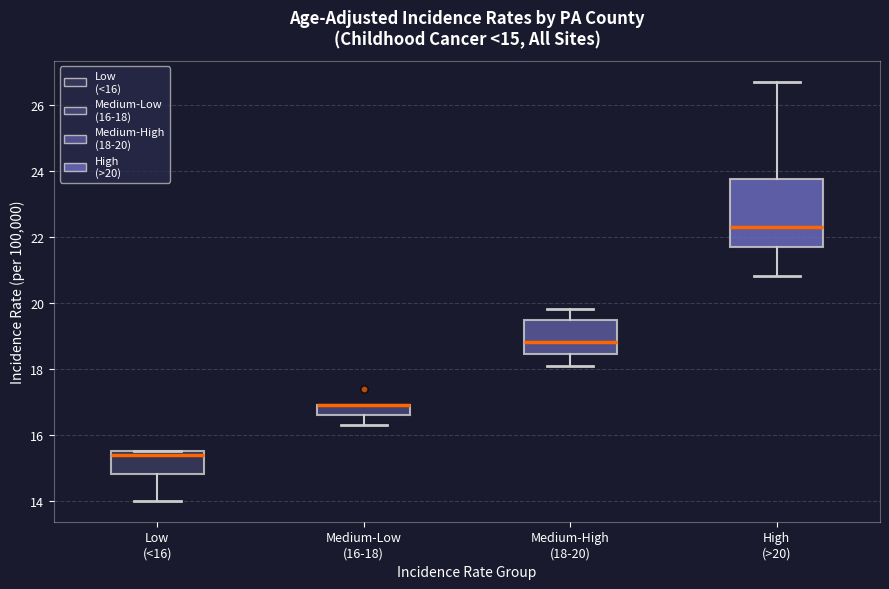

Comparing the boxes themselves (not the whiskers), which one is the tallest?

High (>20)